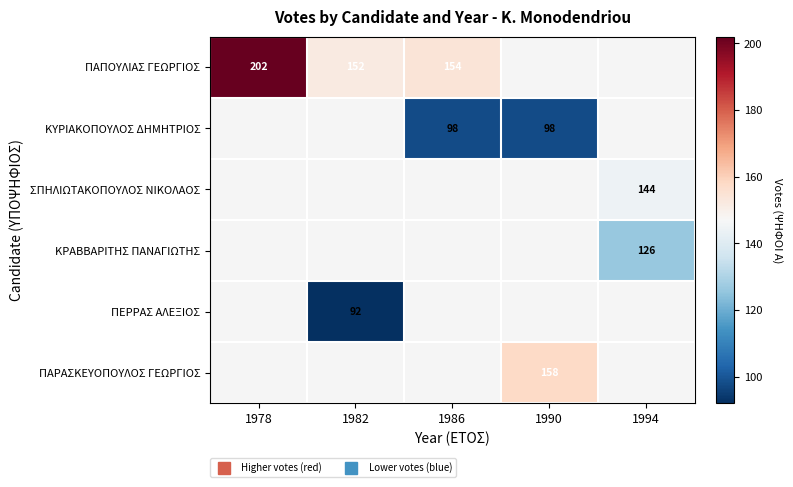

The value of ΠΑΠΟΥΛΙΑΣ ΓΕΩΡΓΙΟΣ at 1986 is 97.3. True or false?

False